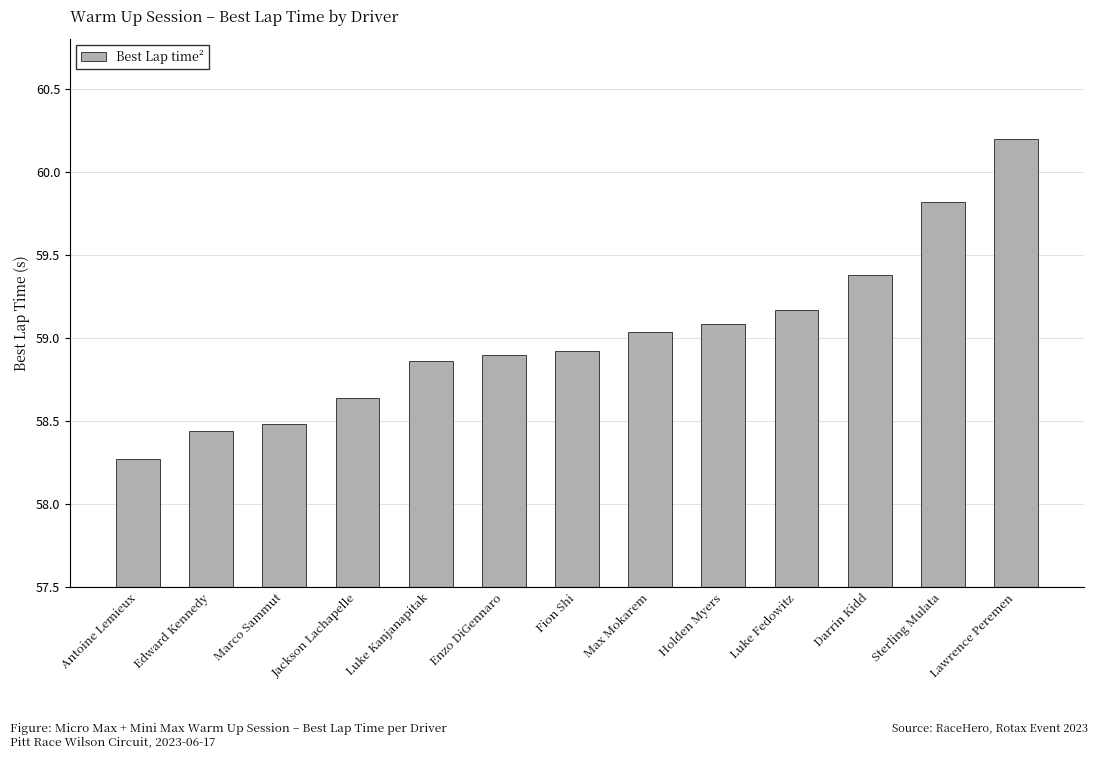

What is the smallest value displayed?

58.3